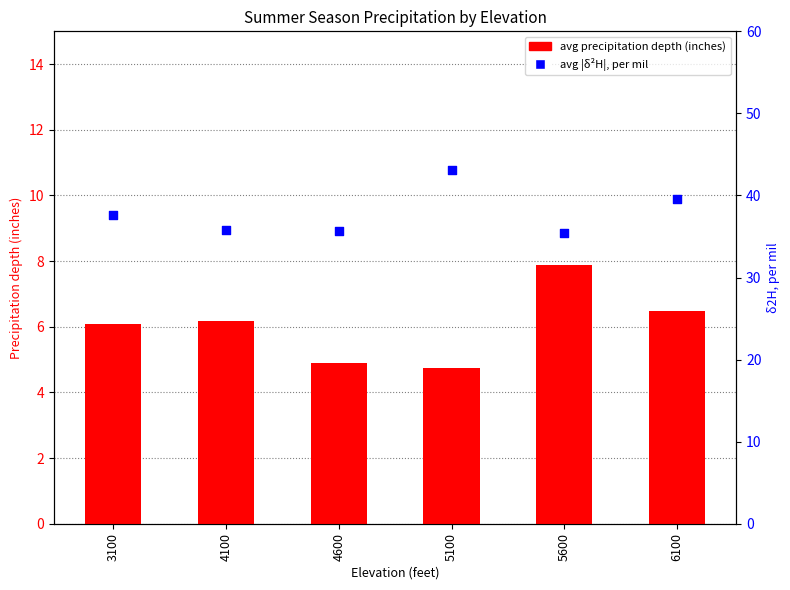

Which series has the widest spread of Y values?

avg |δ²H|, per mil